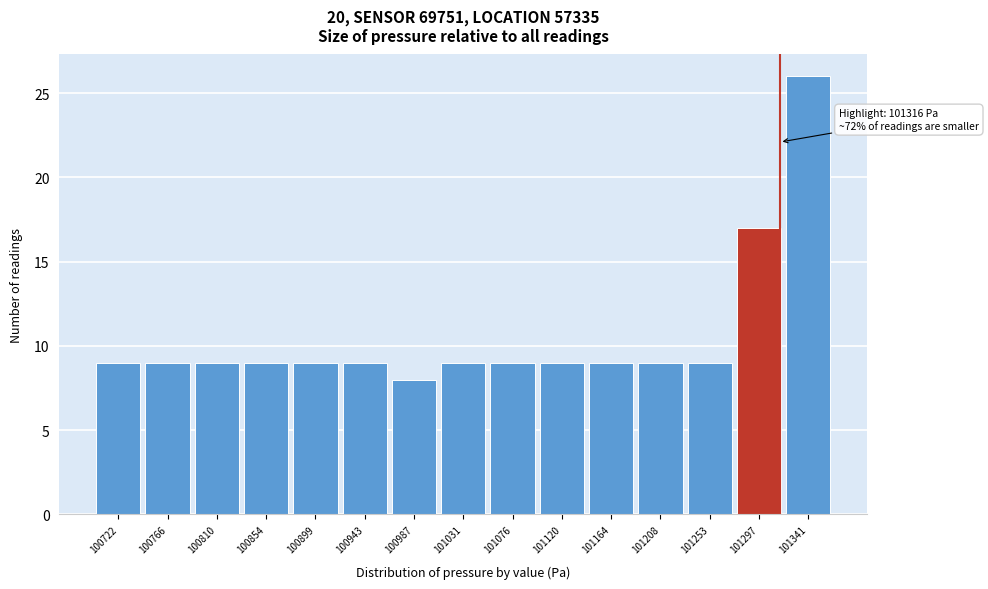

Over which range of the x-axis is the bar tallest?

101320 to 101365